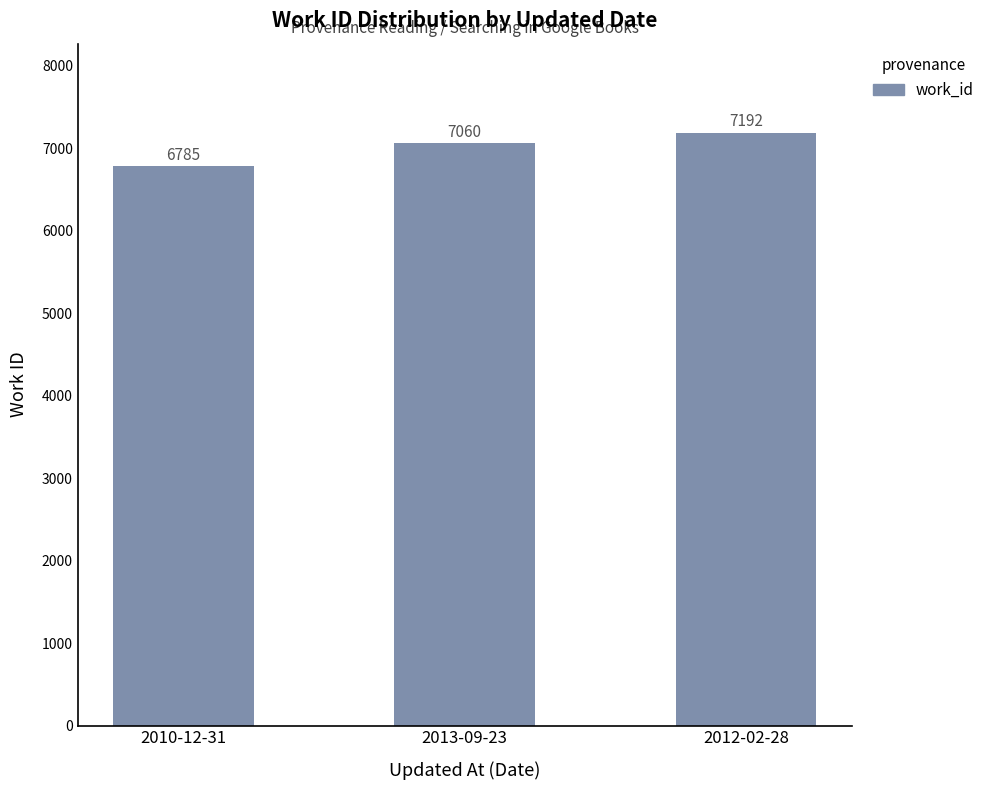

What is the change in value from 2010-12-31 to 2012-02-28?

+407